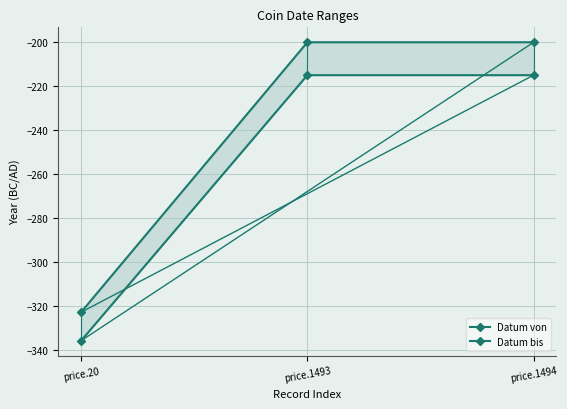

Which series has the largest range (max minus min)?

Datum bis